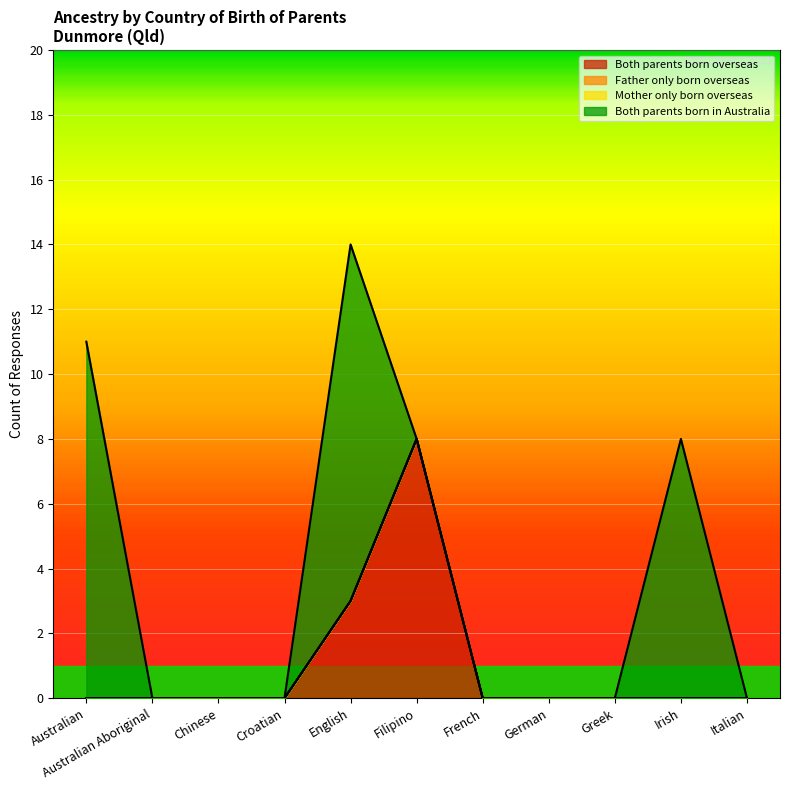

True or false: Both parents born overseas and Mother only born overseas cross at least once.

False